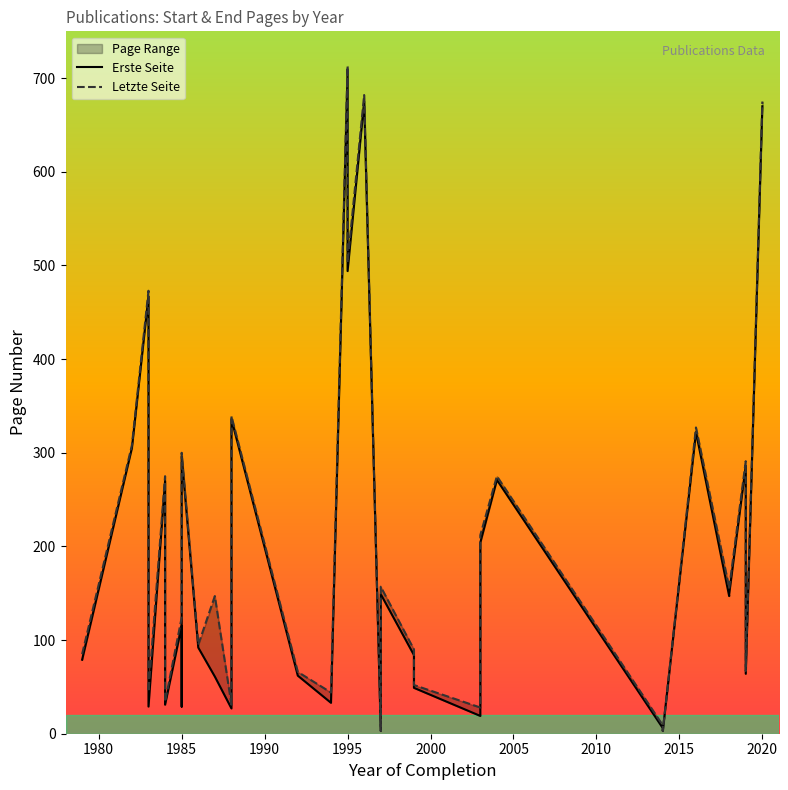

What is the difference between the maximum and minimum values in the Letzte Seite series?

710